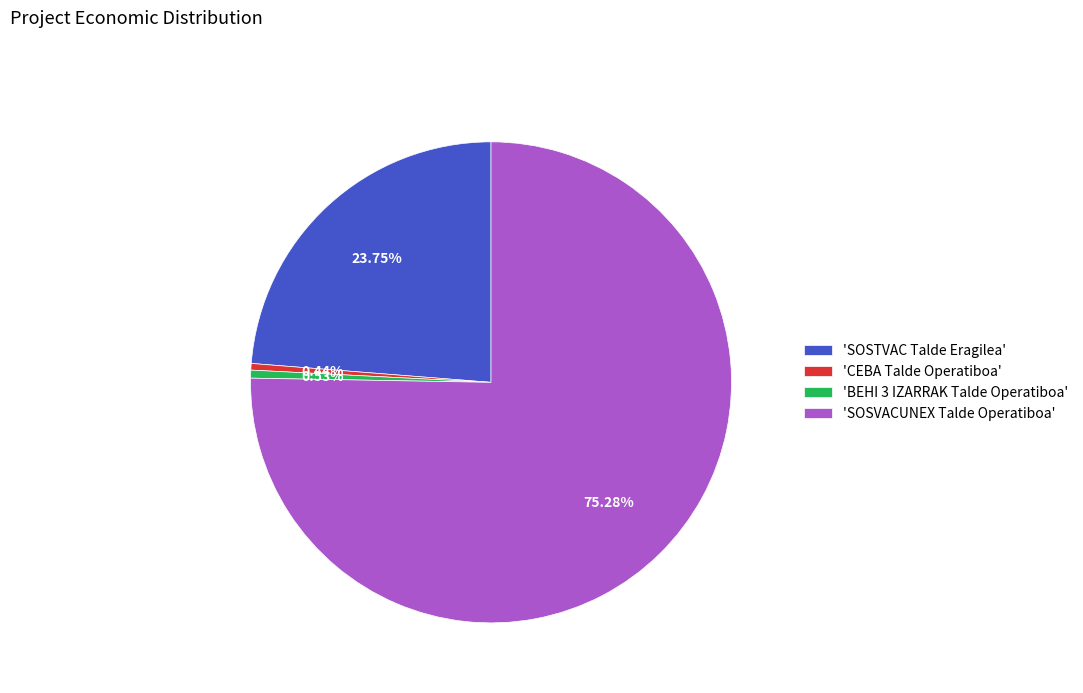

How many segments does this pie chart have?

4